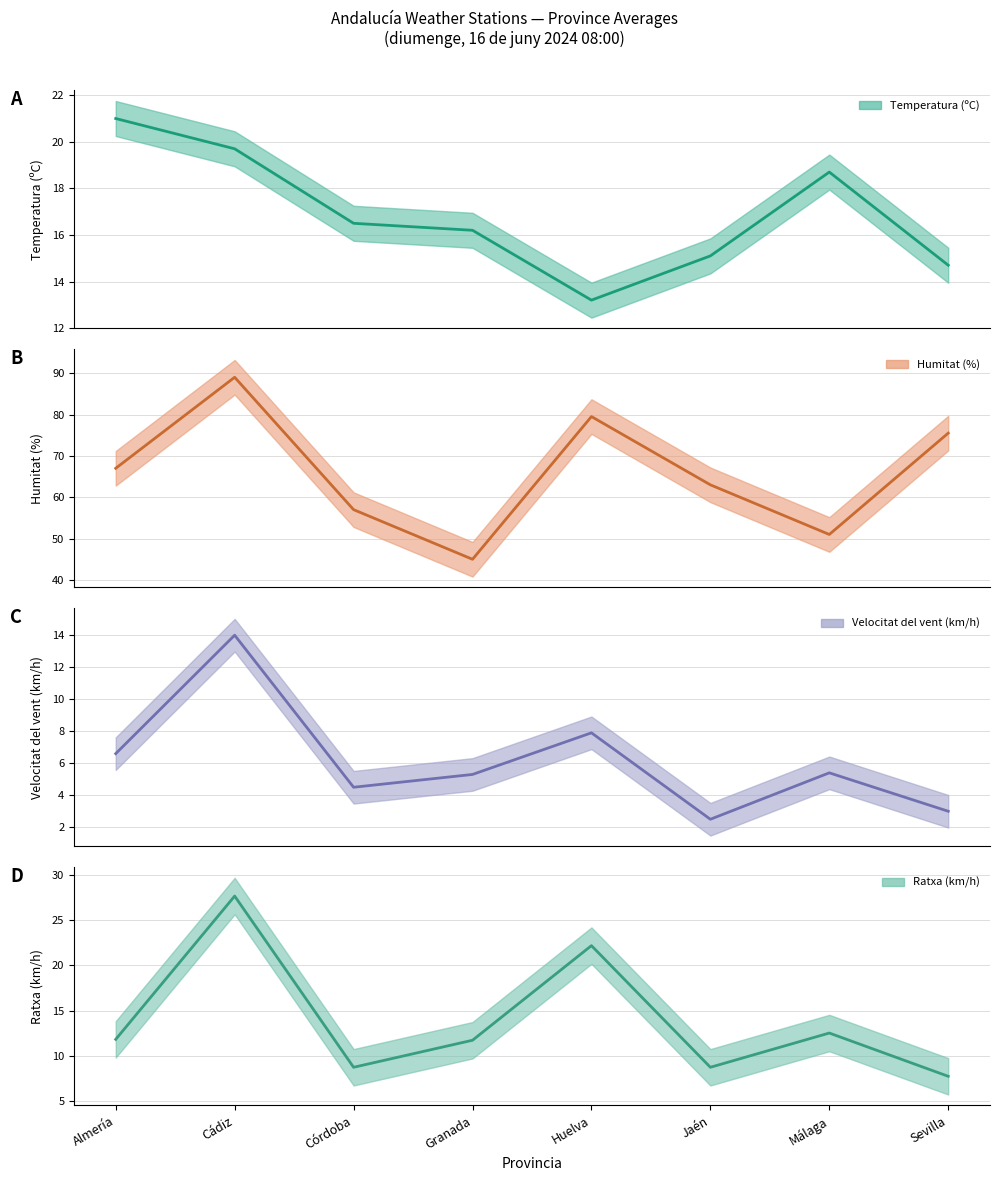

At which category does the chart reach its minimum across all series?

Jaén